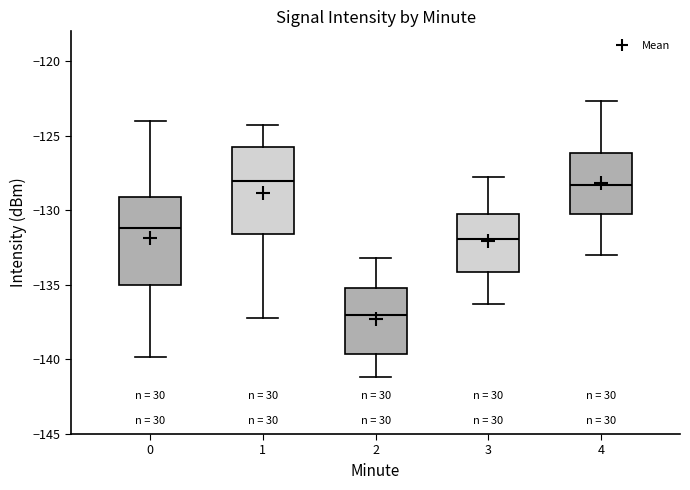

Which box has the lowest median line?

2